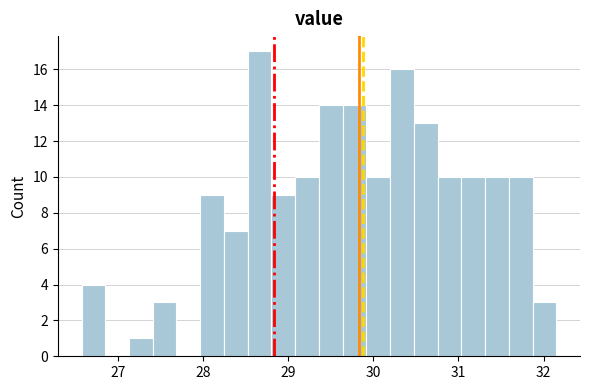

Around what value on the x-axis is the tallest bar? Give the approximate position of its centre, as read against the axis.

28.7